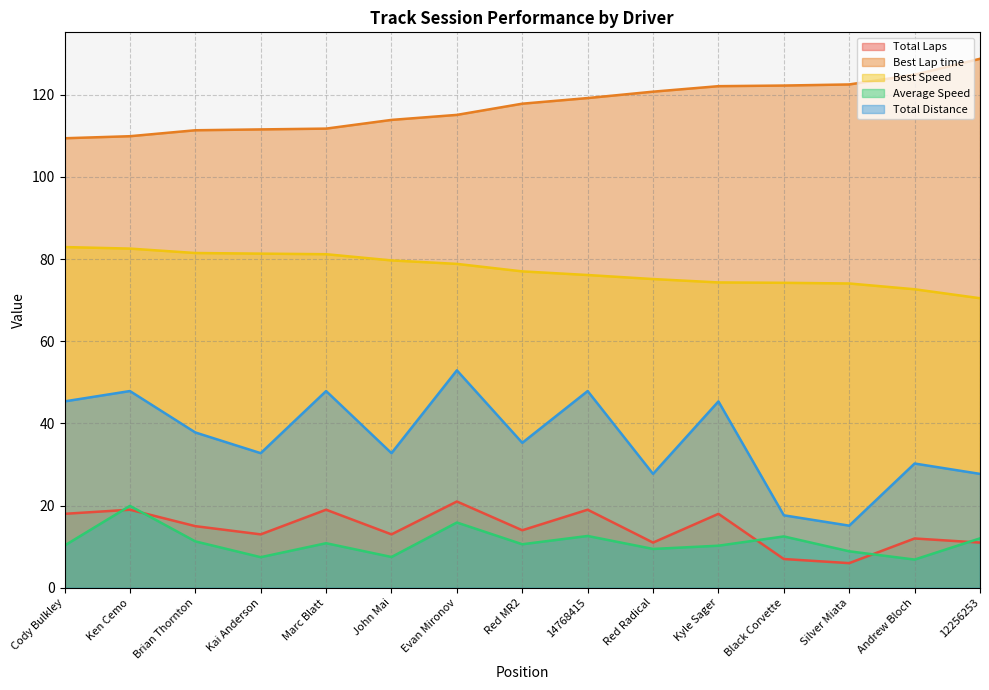

What position from the right is Kyle Sager?

5